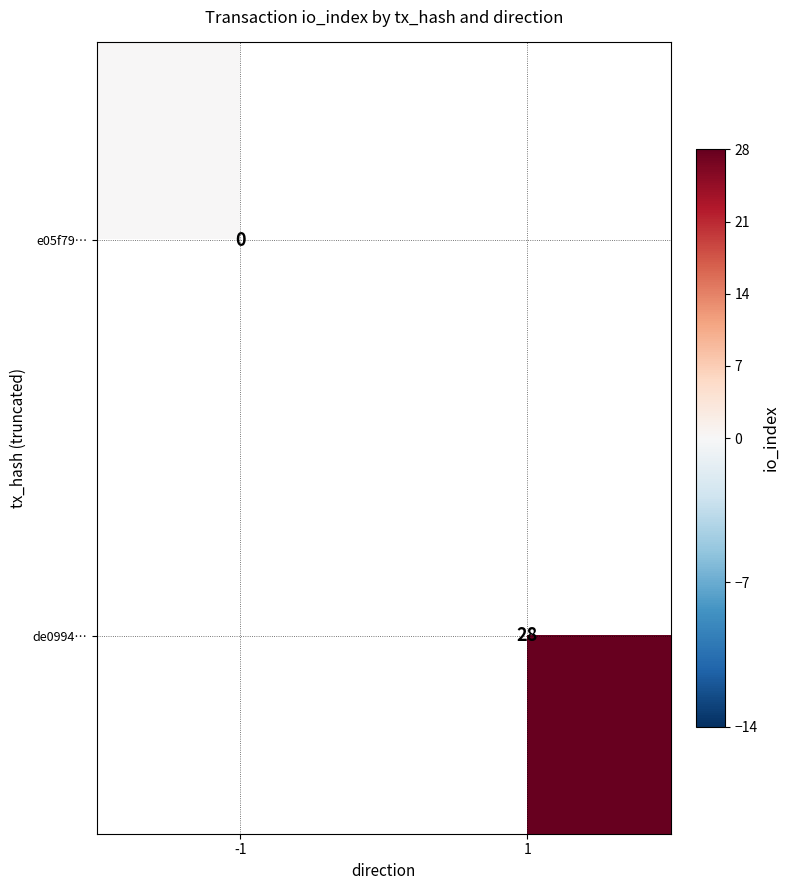

Count the number of categories in the chart.

2